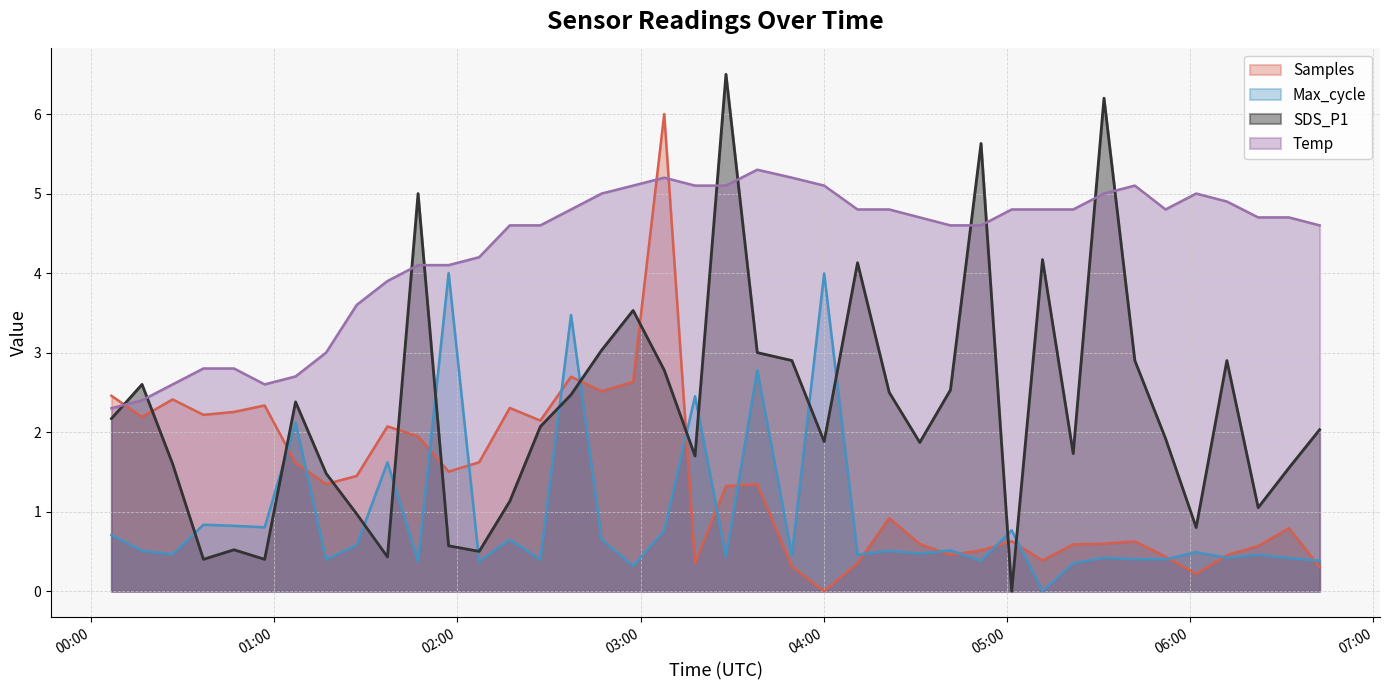

True or false: SDS_P1 and Temp cross at least once.

True